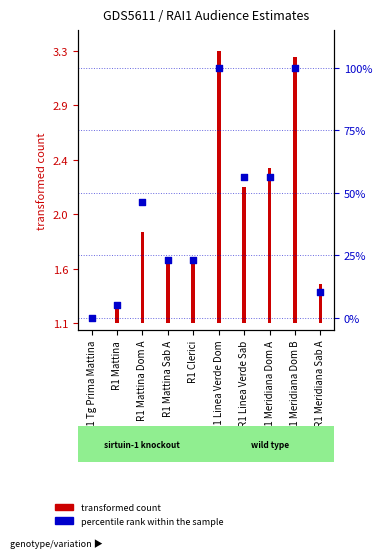

What is the change in value from R1 Tg Prima Mattina to R1 Mattina Sab A?

+23.1